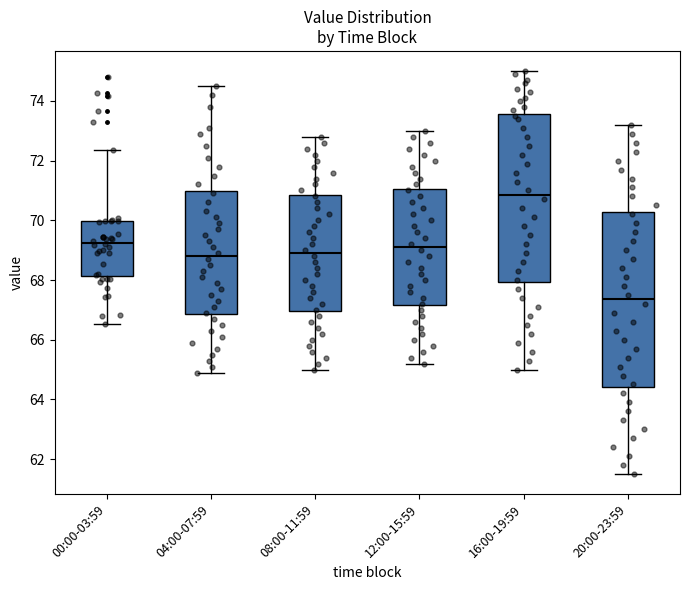

Which box is the tallest, from its lower edge to its upper edge?

20:00-23:59